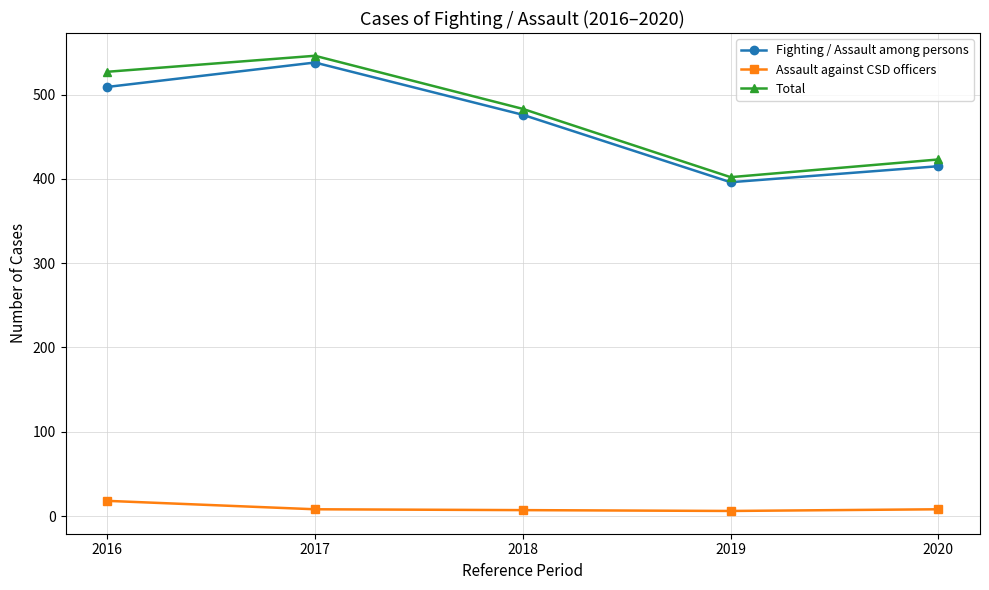

List the labels in order of Fighting / Assault among persons value, smallest first.

2019, 2020, 2018, 2016, 2017